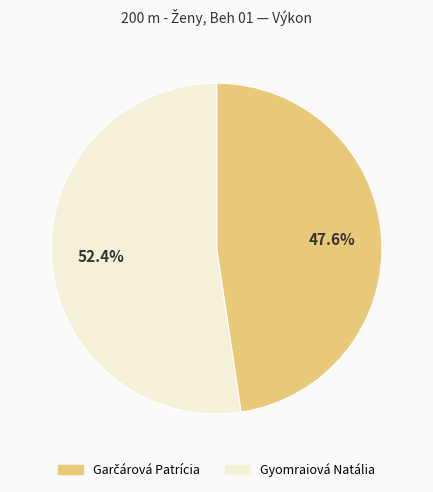

Which category has the biggest portion of the pie?

Gyomraiová Natália